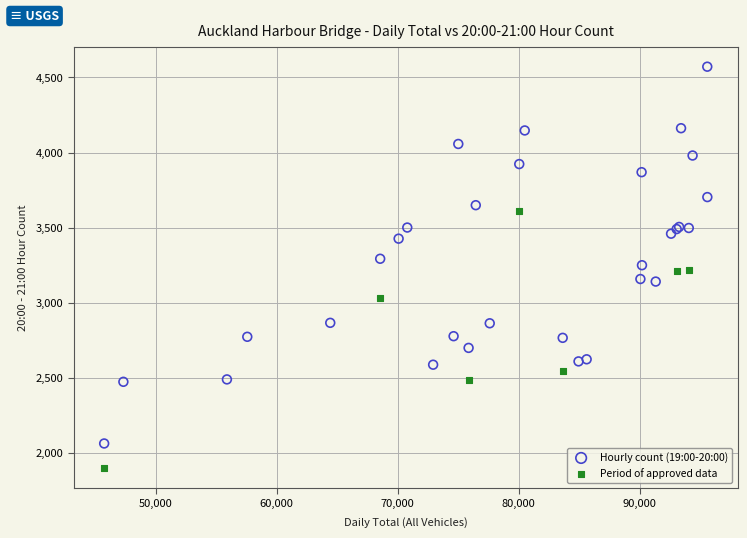

Which series has the largest Y range (max minus min)?

Hourly count (19:00-20:00)